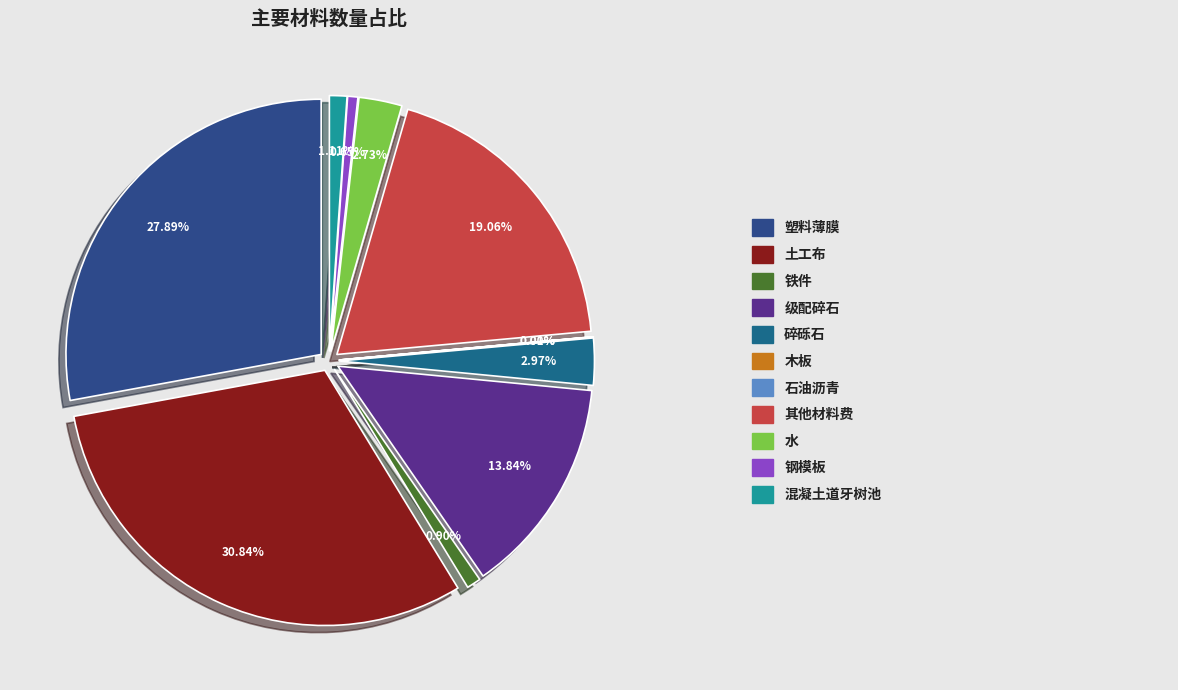

Count the number of slices in the pie.

11